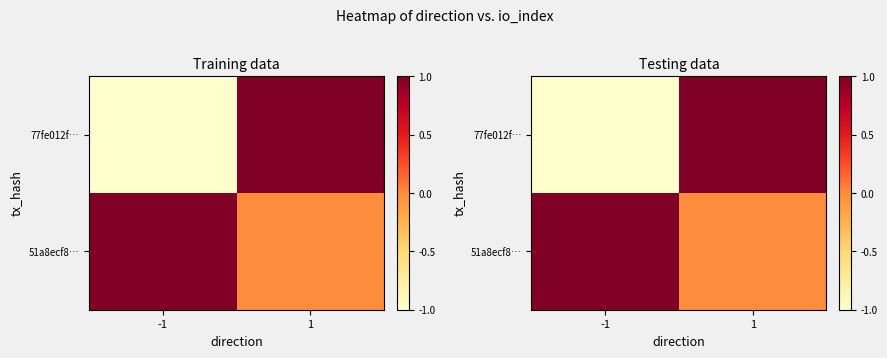

Which has a higher value, 1 or -1?

1